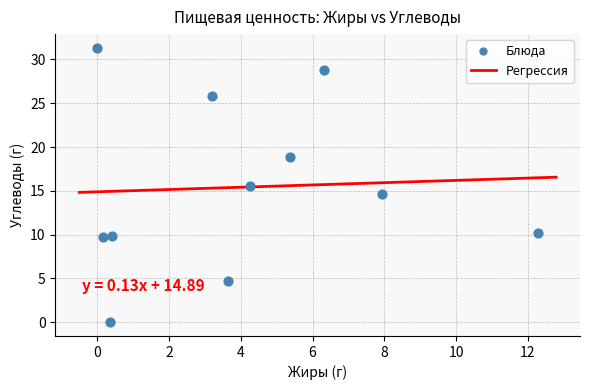

What is the average X value?

4.0